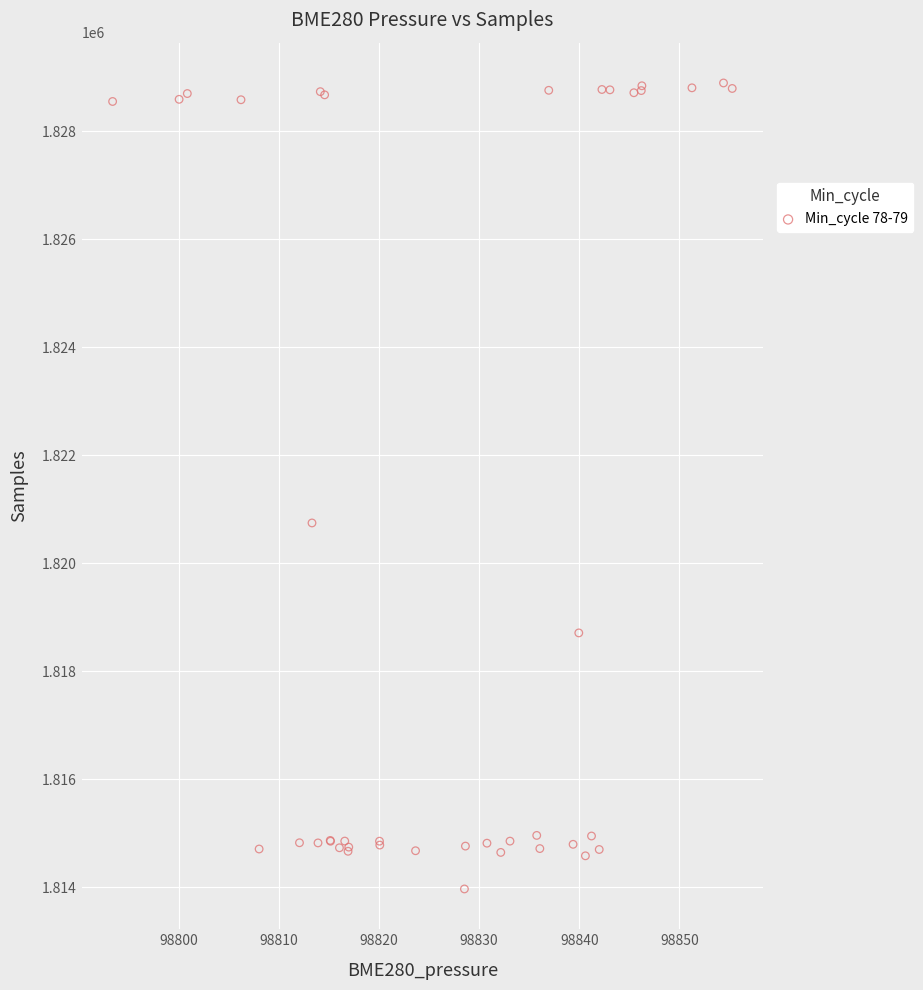

What Y value in the scatter plot is closest to 1821431?

1820746